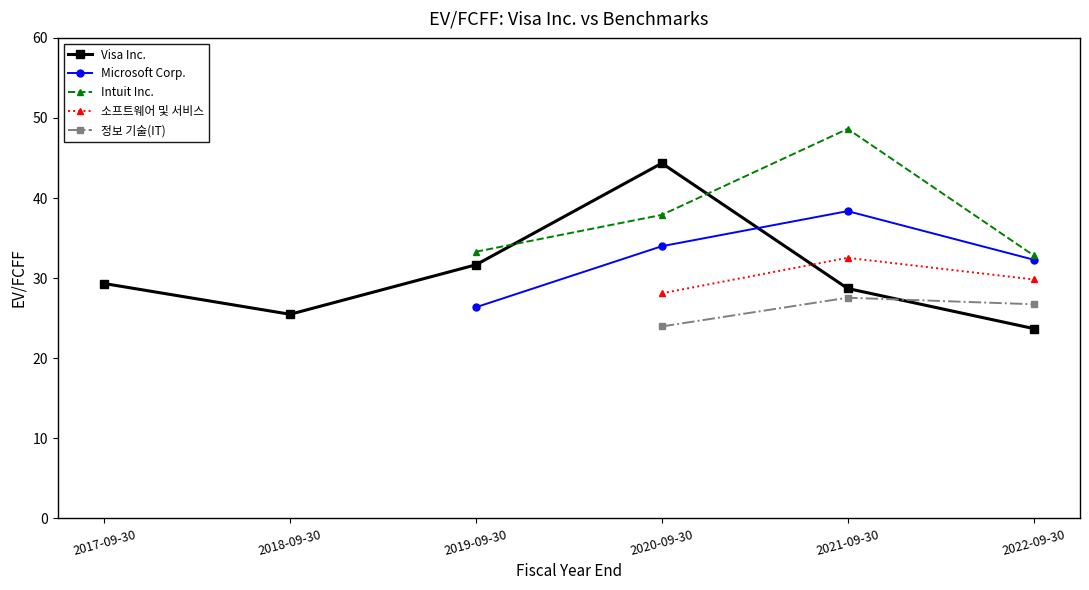

What is the value of the Microsoft Corp. point at the 3rd from the left?

38.4